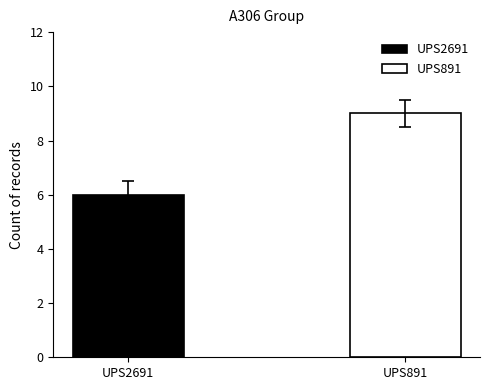

How many data points does each series have?

1